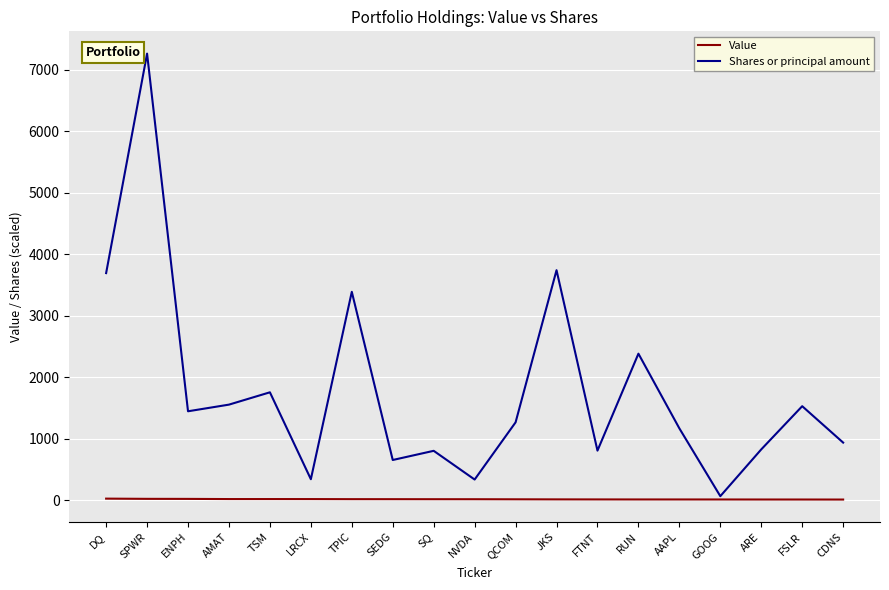

What are all the series names shown in the legend?

Value, Shares or principal amount